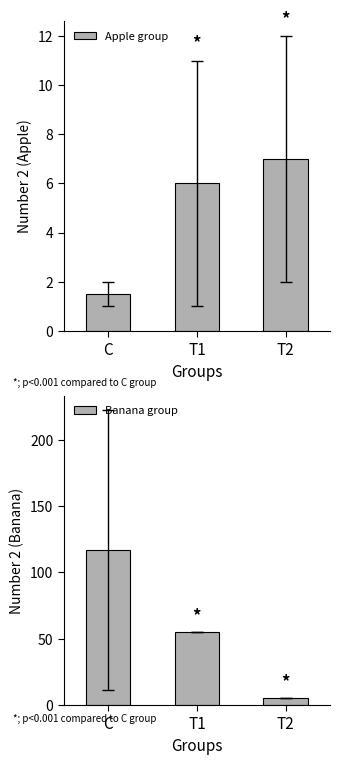

What is the difference between the highest and lowest values at T2?

2.0